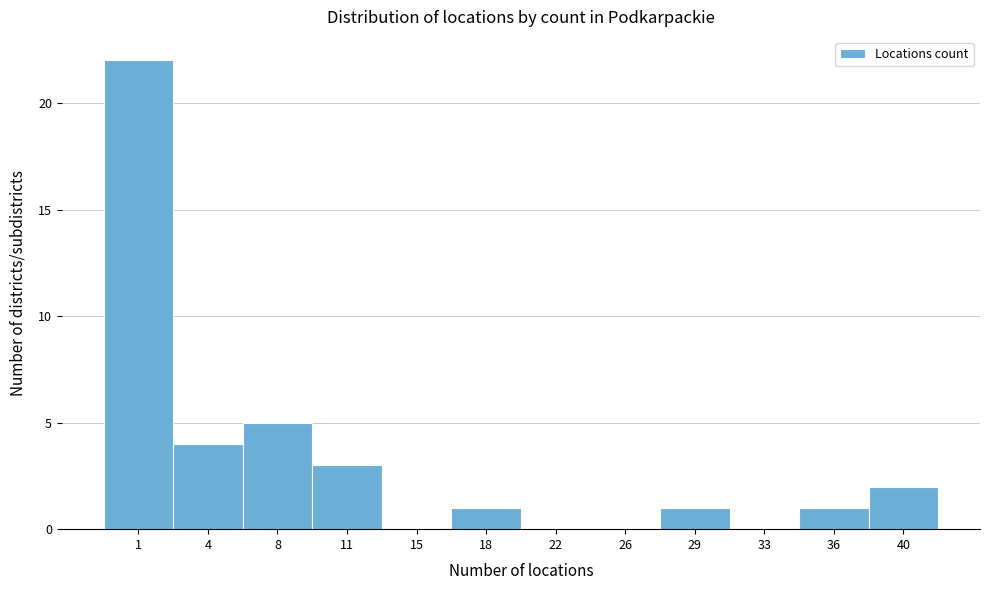

Reading left to right, extract all data points from this chart.

1=22	4=4	8=5	11=3	15=0	18=1	22=0	26=0	29=1	33=0	36=1	40=2